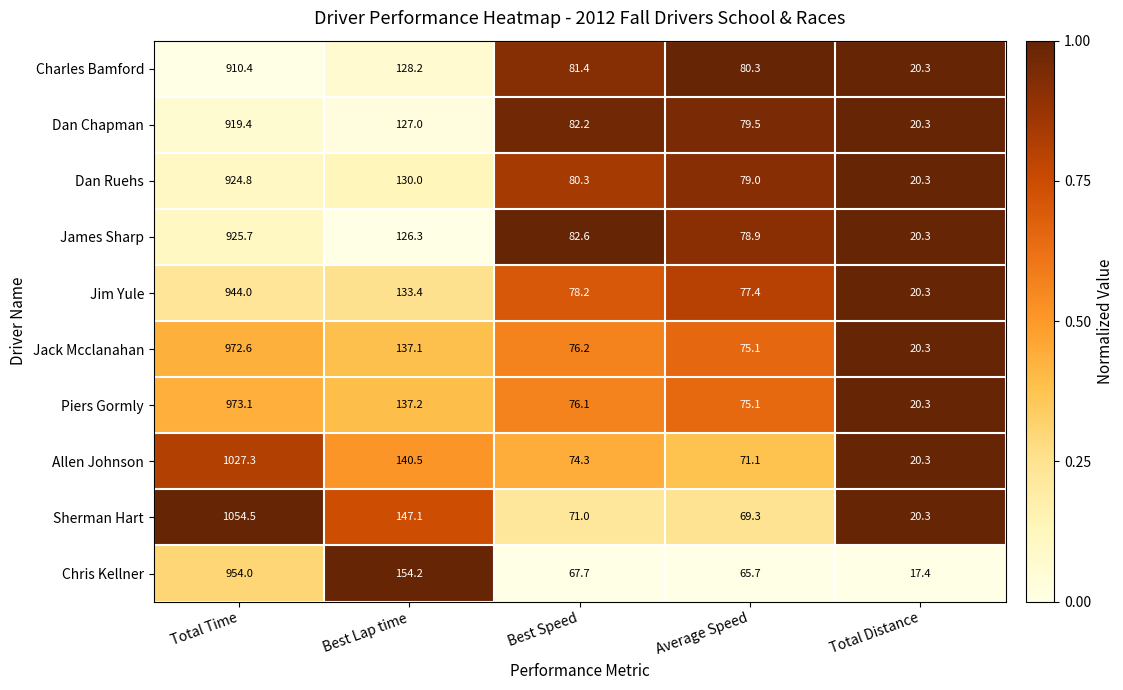

Where is James Sharp nearest to the value 473?

Best Lap time